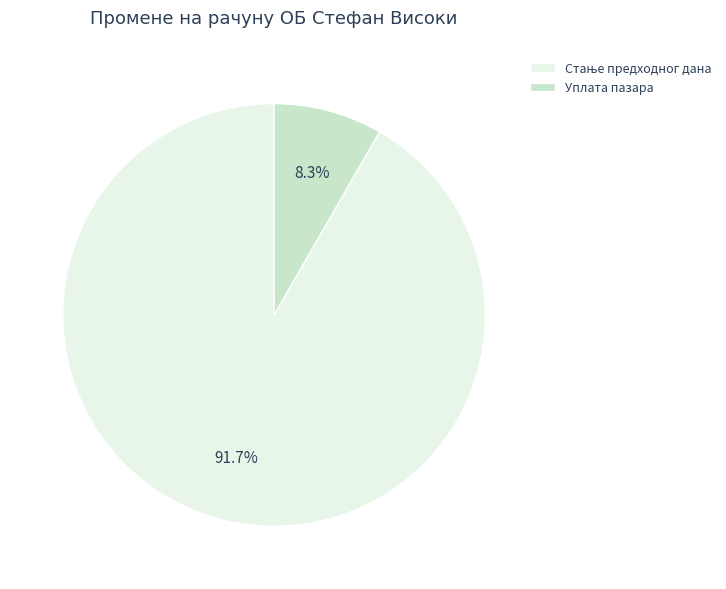

What is the smallest slice in the pie chart?

Уплата пазара